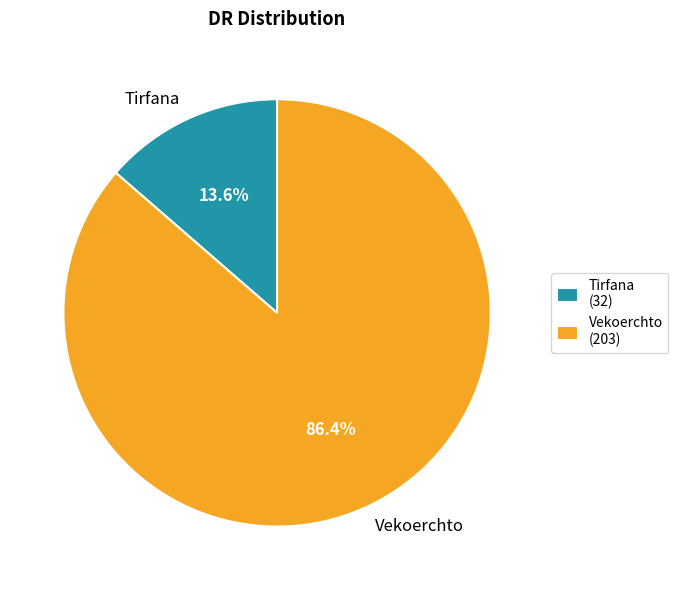

Between Tirfana and Vekoerchto, which is larger?

Vekoerchto